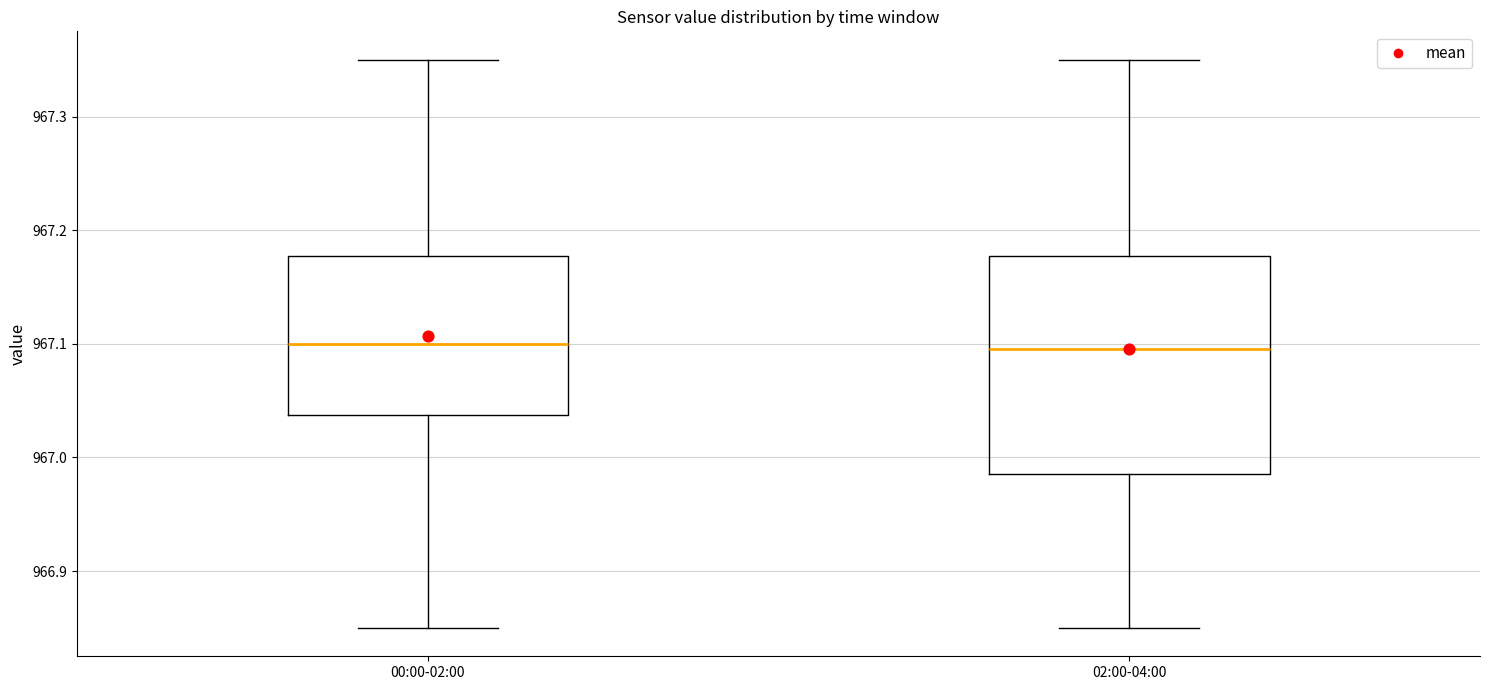

Comparing the boxes themselves (not the whiskers), which one is the tallest?

02:00-04:00